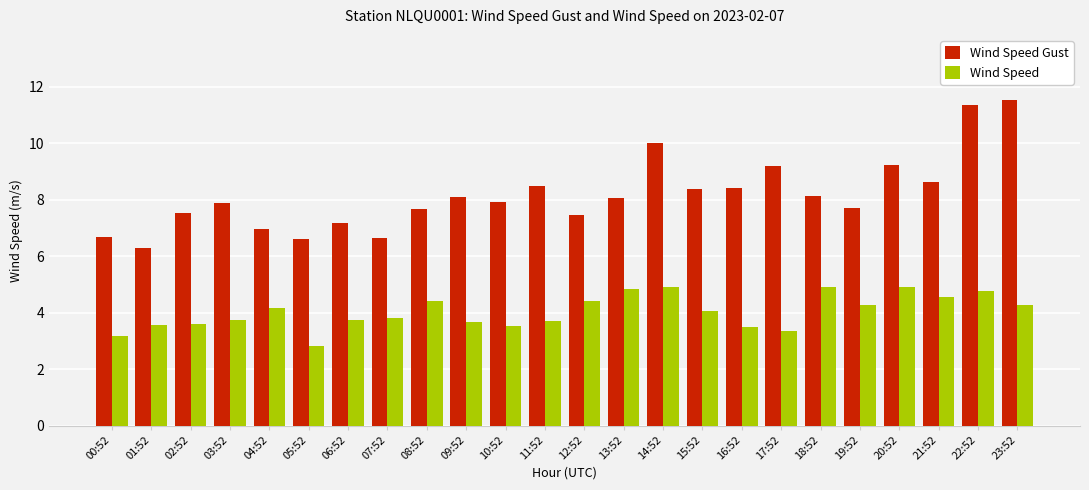

List the series in order of their overall mean, lowest first.

Wind Speed, Wind Speed Gust